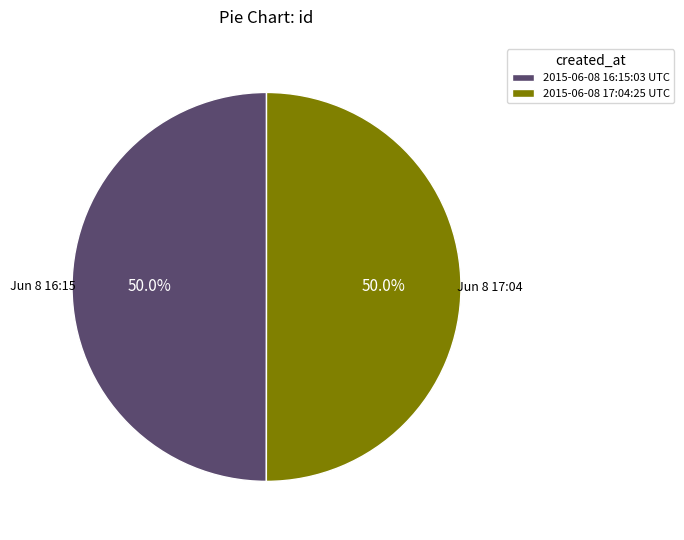

To the nearest percent, what portion does 2015-06-08 16:15:03 UTC represent?

50%